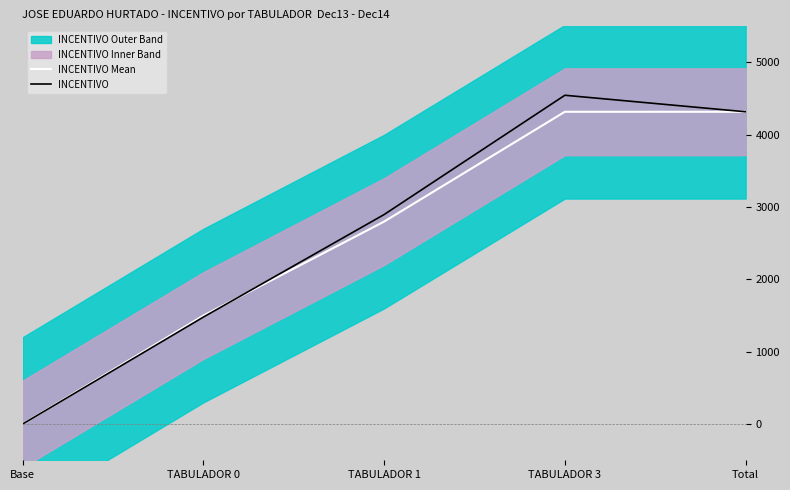

What is the total value across all series at Total?

8637.2